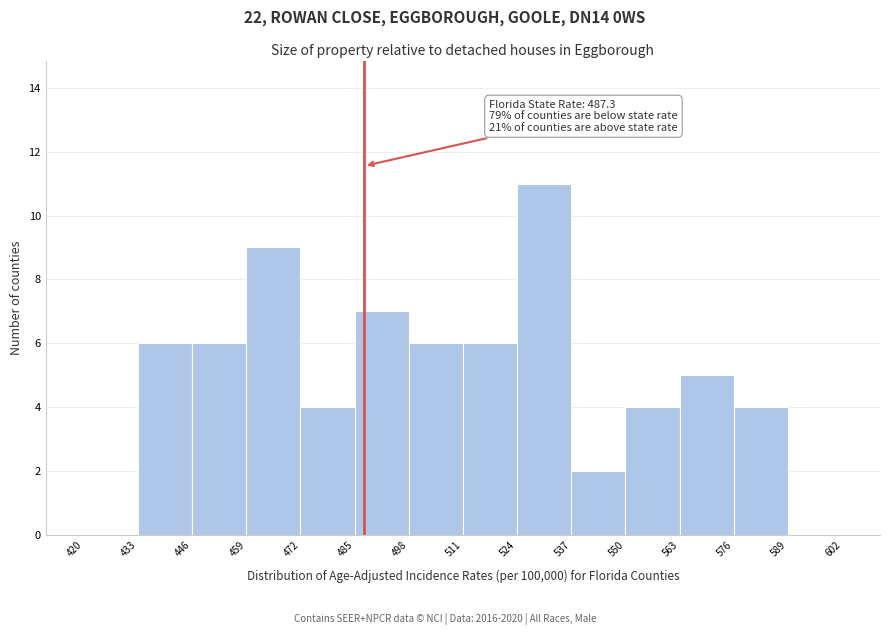

Which range on the x-axis has the tallest bar?

524 to 537